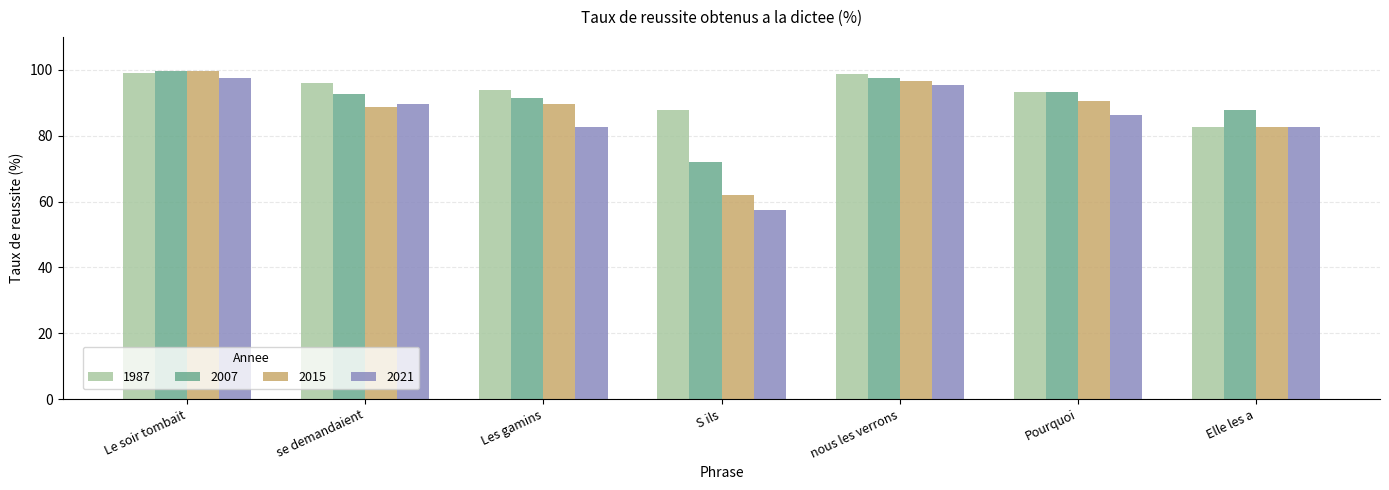

How many data points in 2007 are above 92?

4